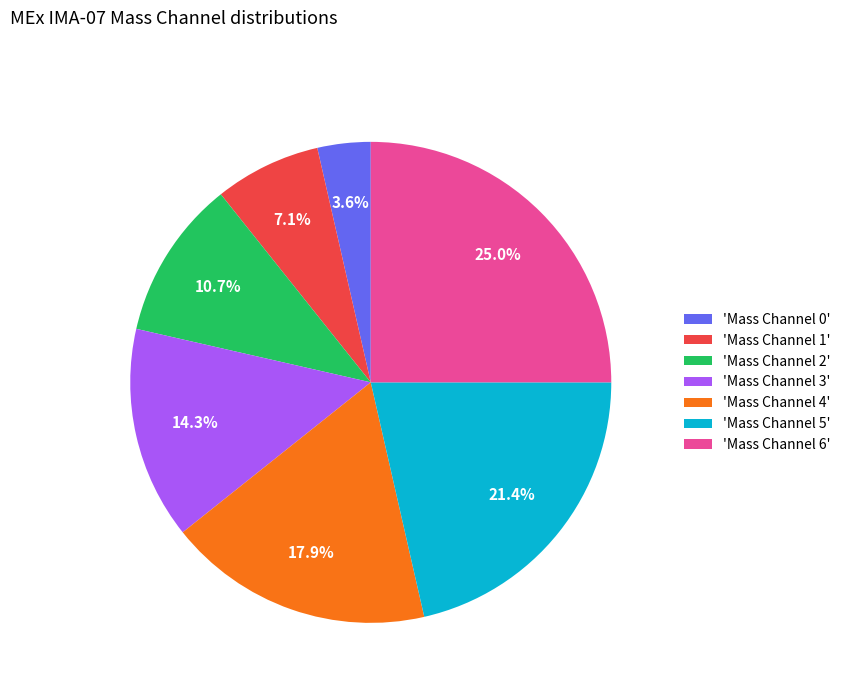

Between 'Mass Channel 0' and 'Mass Channel 2', which is larger?

'Mass Channel 2'